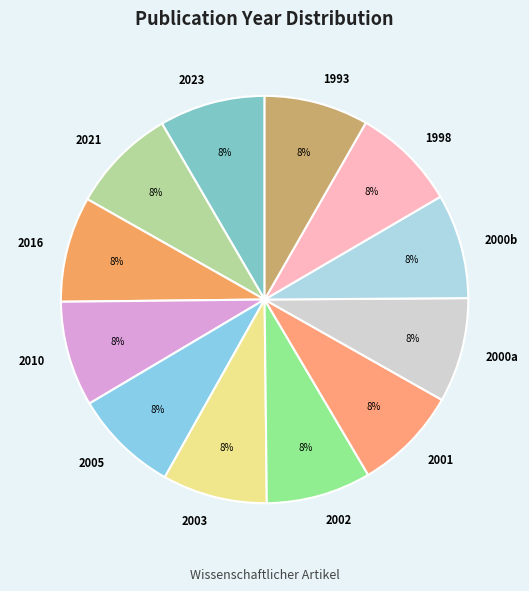

Combined, do 1993 and 1998 account for over 50%?

No